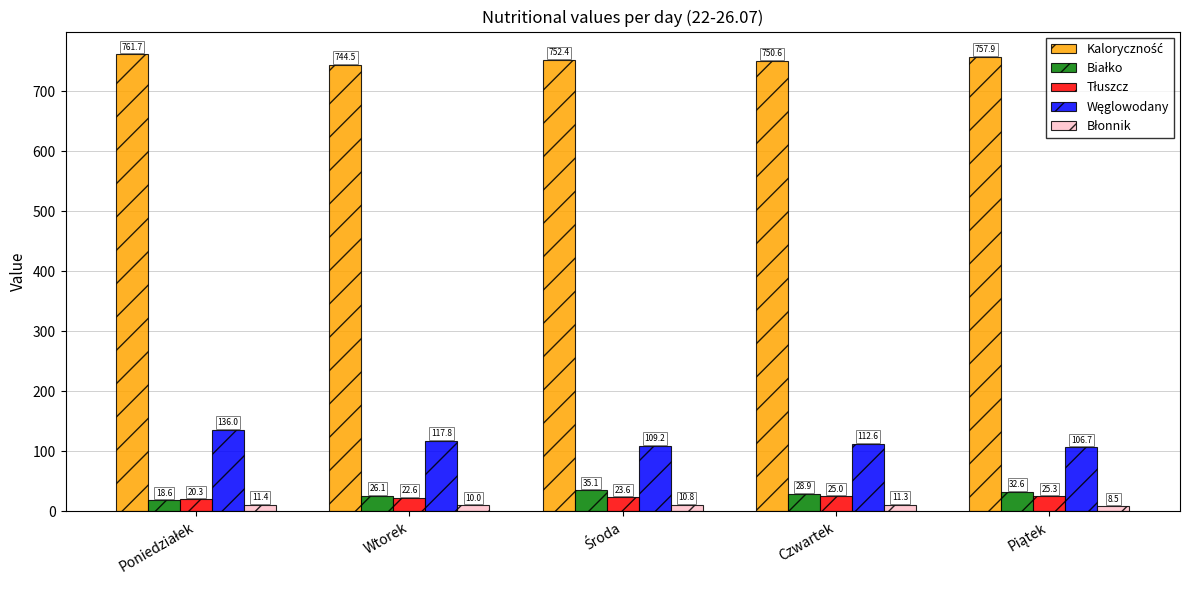

What is the greatest value displayed?

761.7